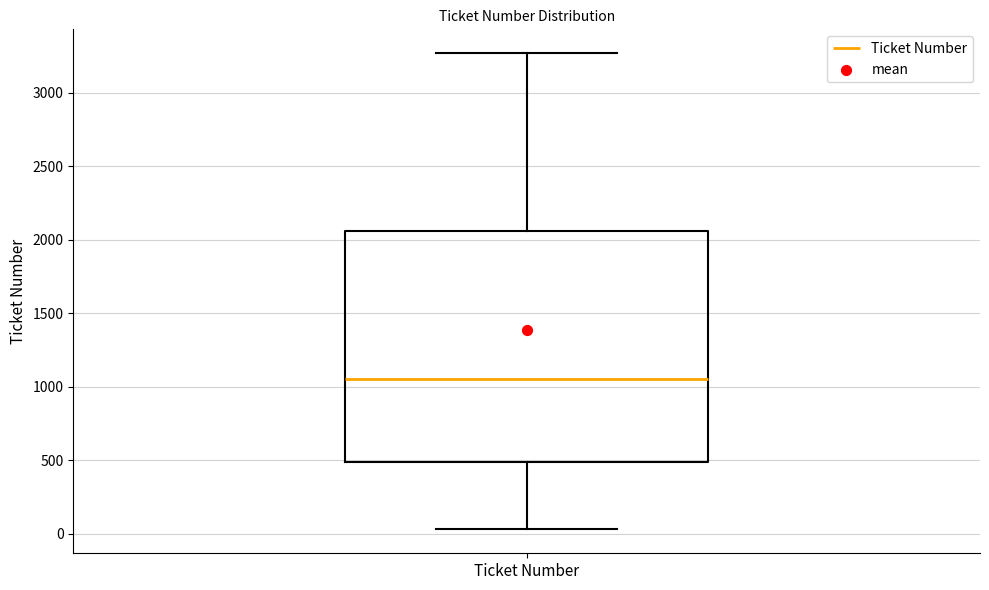

Where does the median line of the box for Ticket Number sit on the y-axis? The values are not printed on the chart, so give them approximately, as read against the axis.

1050